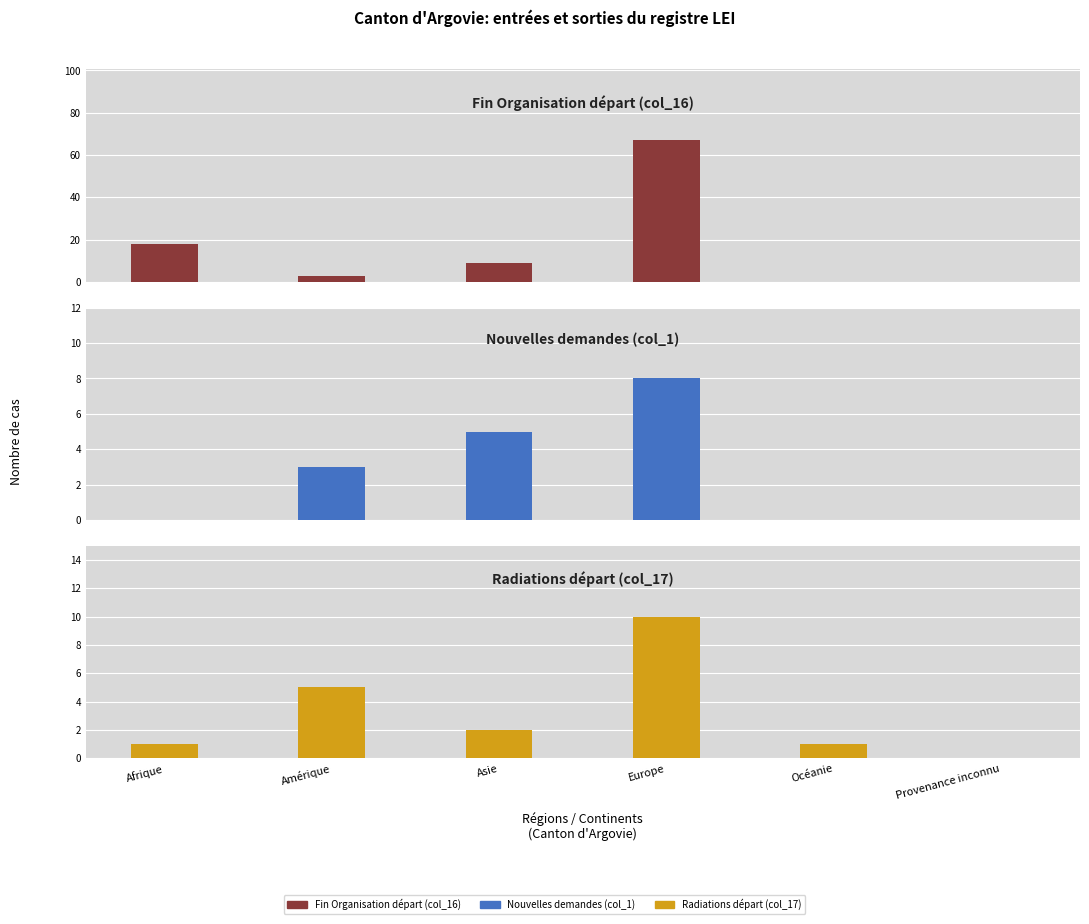

What are all the series names shown in the legend?

Fin Organisation départ (col_16), Nouvelles demandes (col_1), Radiations départ (col_17)